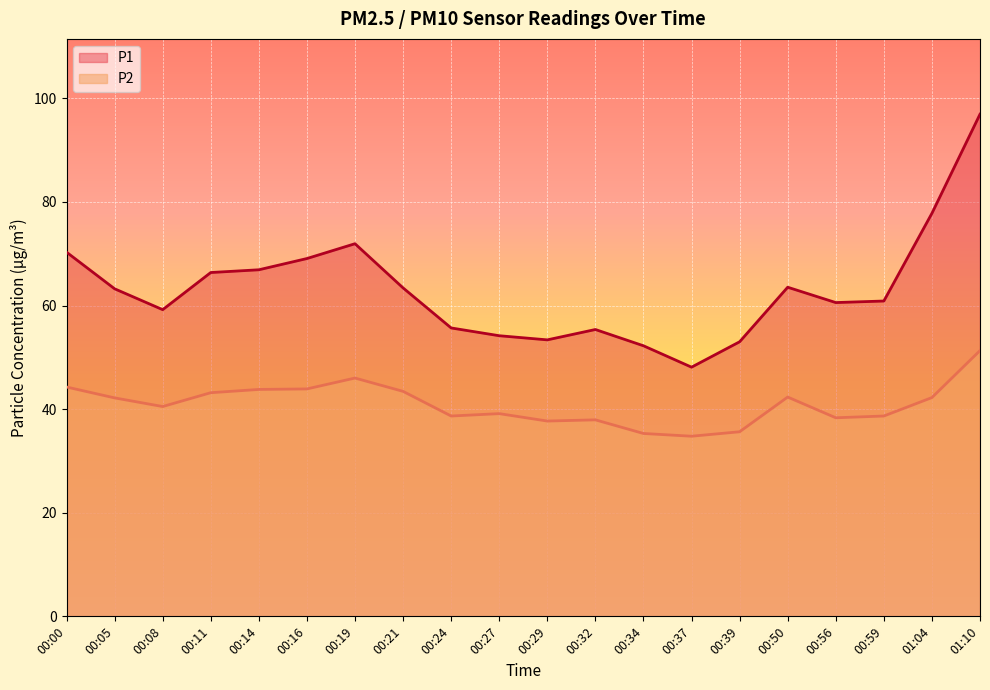

Which series has the widest spread of values?

P1